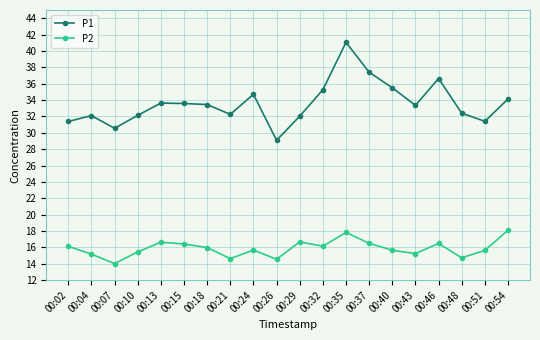

What is the total value across all series at 00:51?

47.0